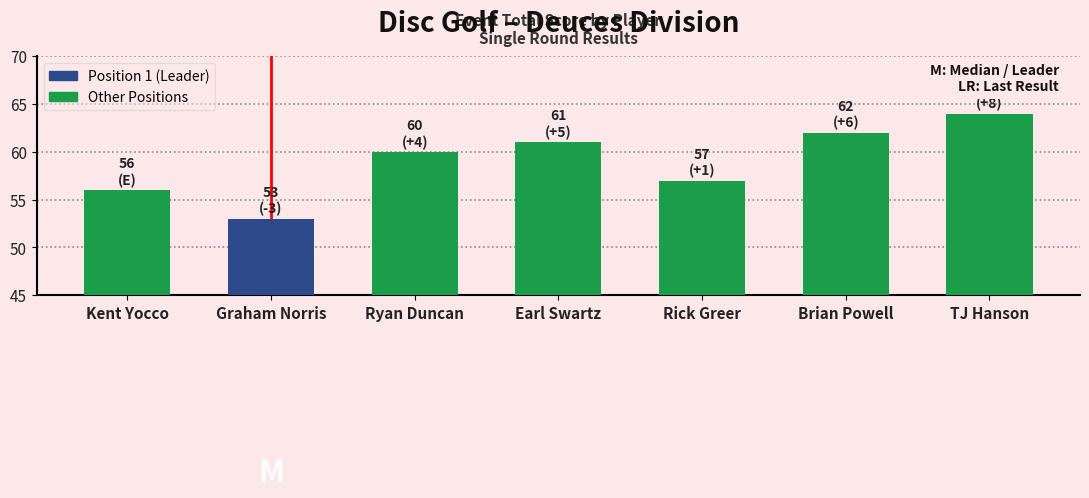

What is the label of the 2nd bar from the left?

Graham Norris